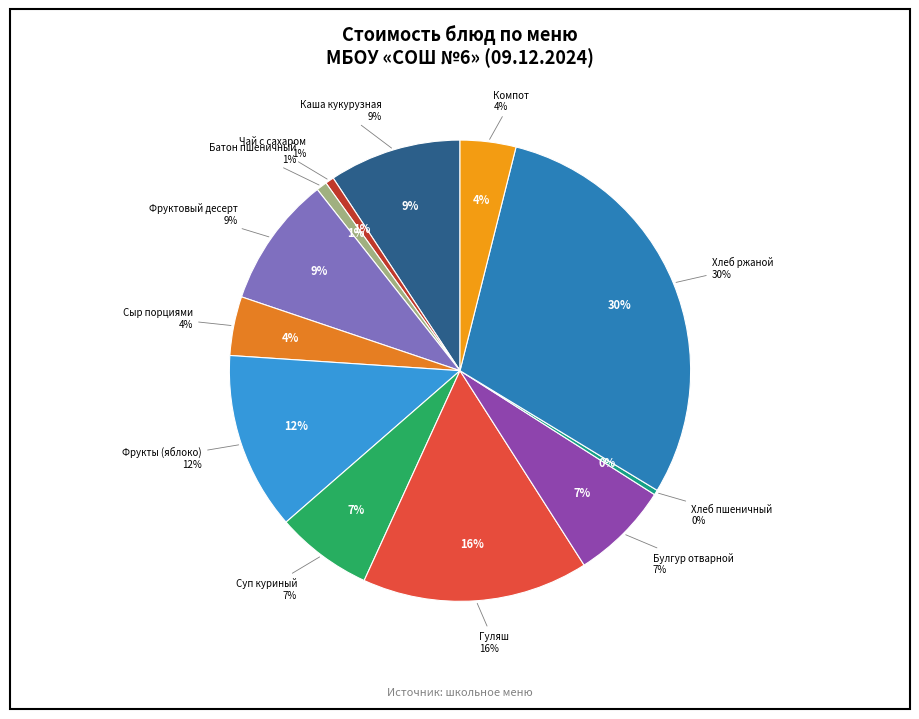

Combined, do Фрукты в ассортименте (яблоко) and Хлеб пшеничный account for over 50%?

No